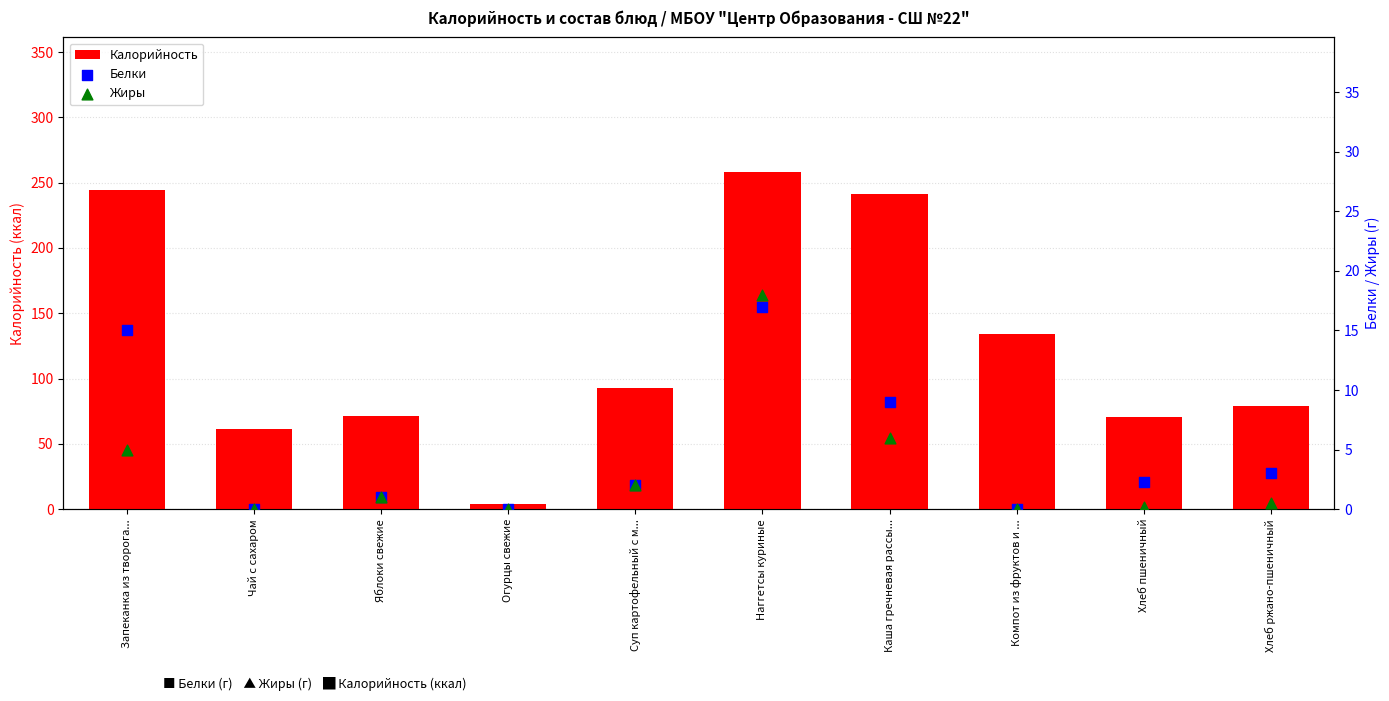

What is the total value across all series at Хлеб ржано-пшеничный?

82.7